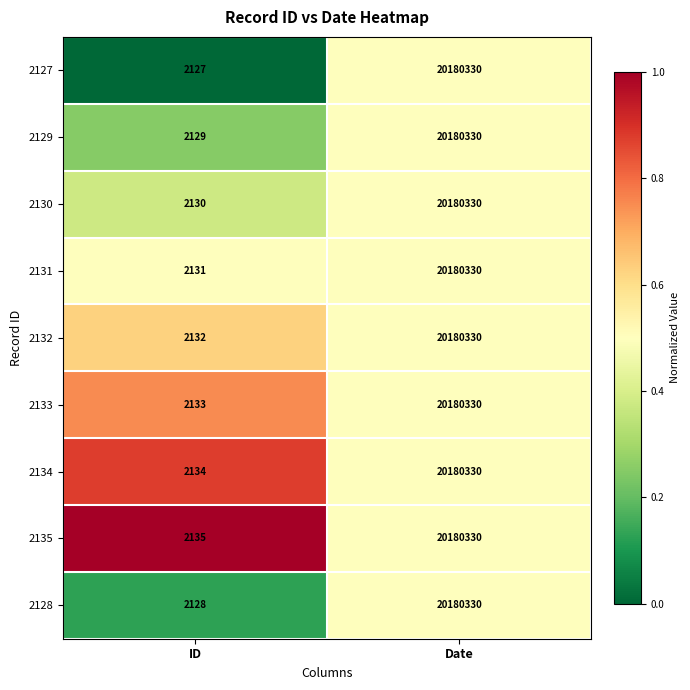

What is the difference between the maximum and minimum values in the 2130 series?

20178200